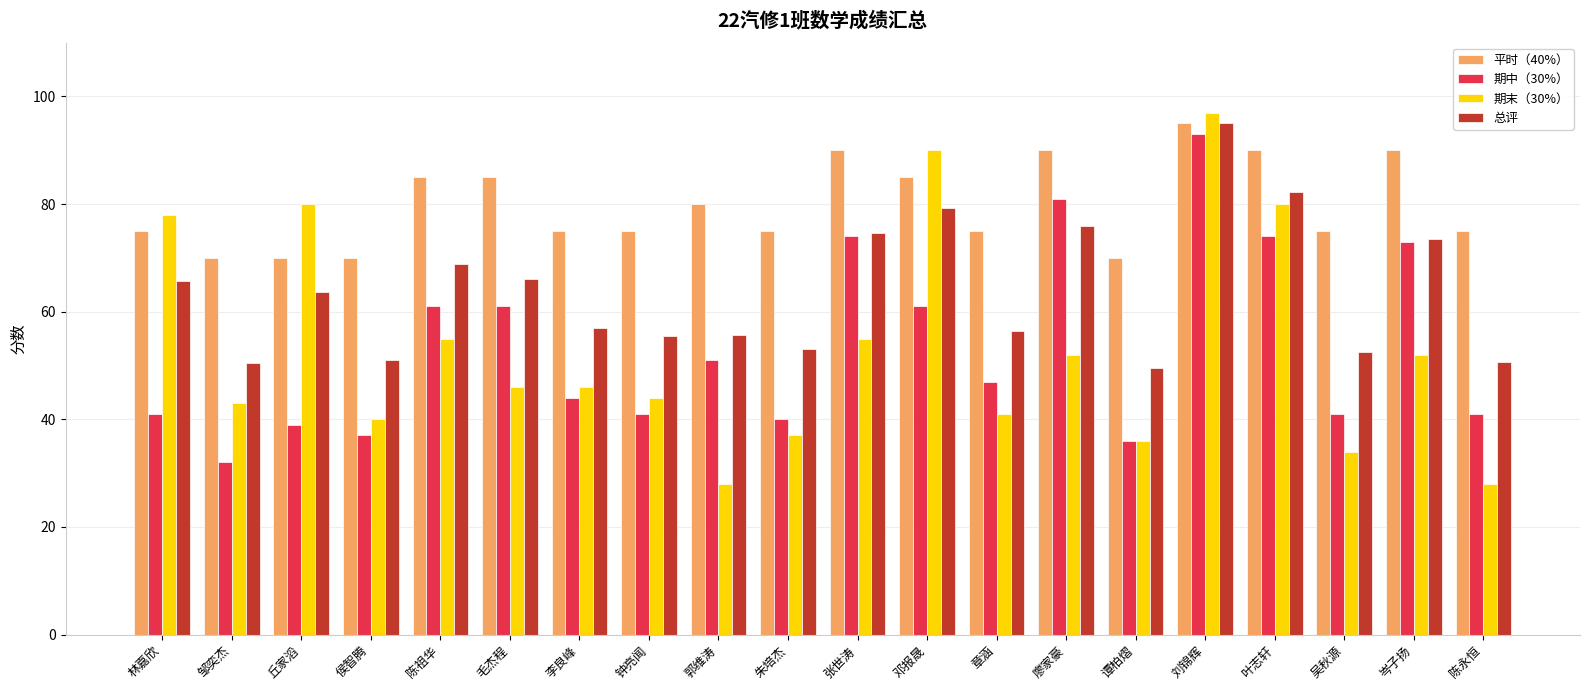

What is the label of the 6th bar from the left?

毛杰程